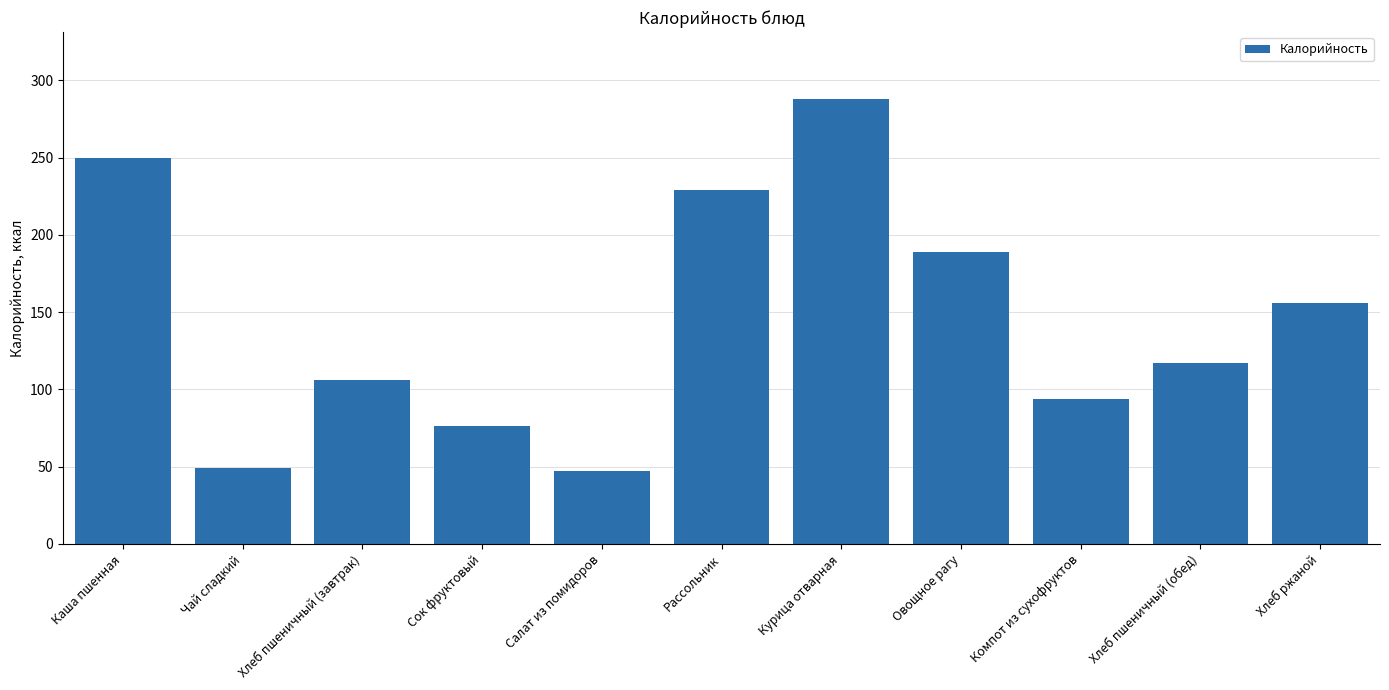

Approximately how many times larger is the value at Хлеб пшеничный (завтрак) compared to Каша пшенная?

0.4